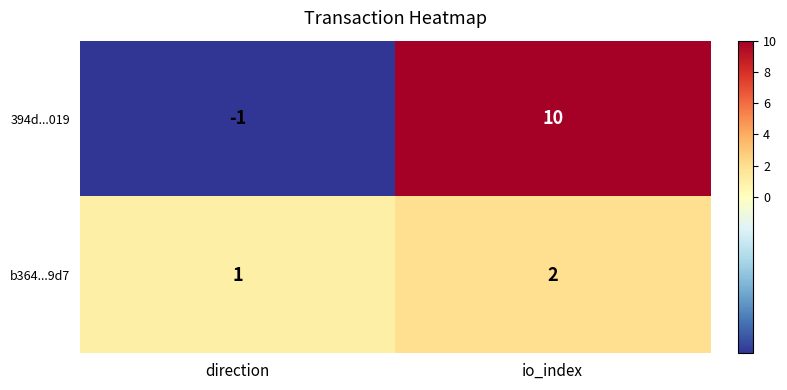

The b364...9d7 series shows 2 at io_index. True or false?

True